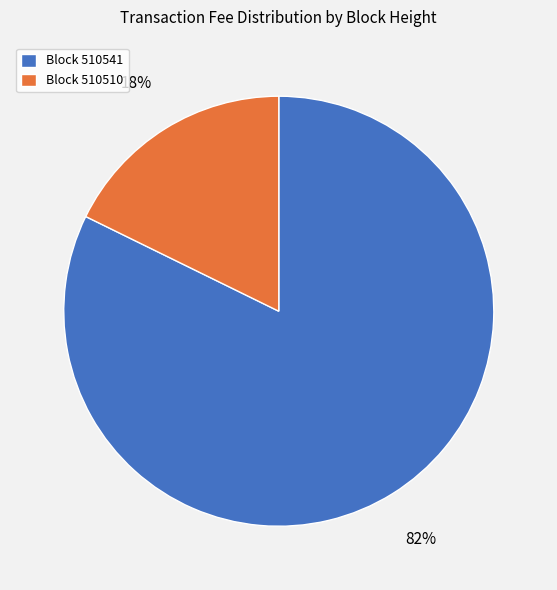

Between Block 510541 and Block 510510, which is larger?

Block 510541